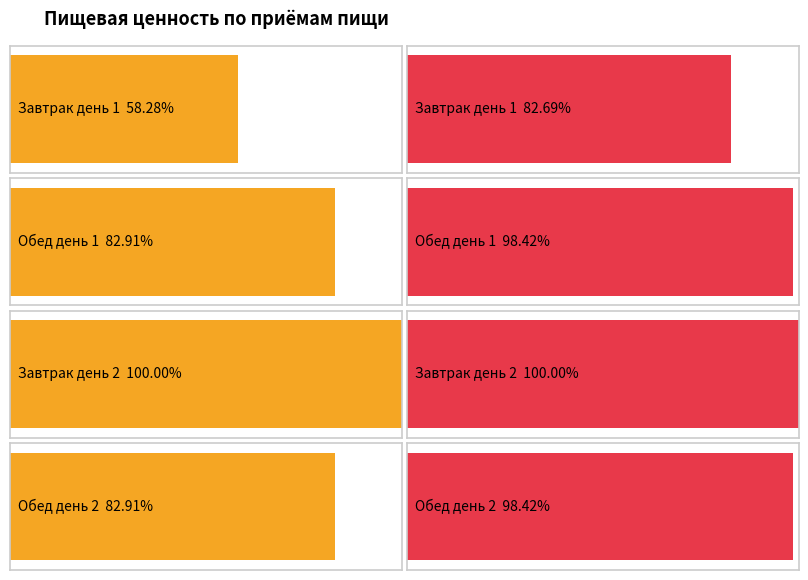

Is it true that Калорийность equals 1474.5 at Обед день 2?

False